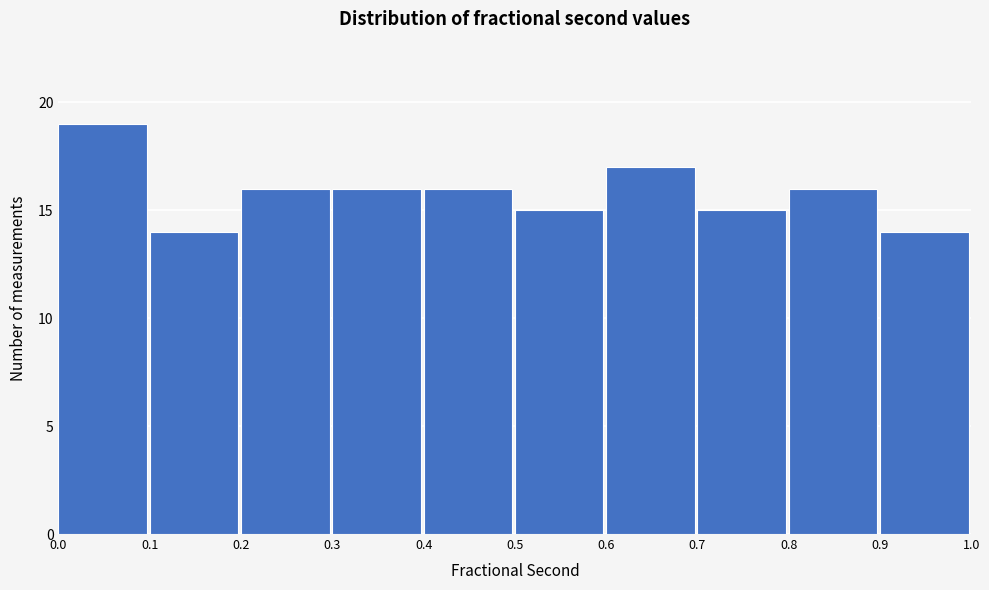

Reading left to right, list every bar in this chart as the range it spans on the x-axis followed by its height. The values are not printed on the chart, so give them approximately, as read against the axis.

0.0 to 0.1: 19
0.1 to 0.2: 14
0.2 to 0.3: 16
0.3 to 0.4: 16
0.4 to 0.5: 16
0.5 to 0.6: 15
0.6 to 0.7: 17
0.7 to 0.8: 15
0.8 to 0.9: 16
0.9 to 1.0: 14